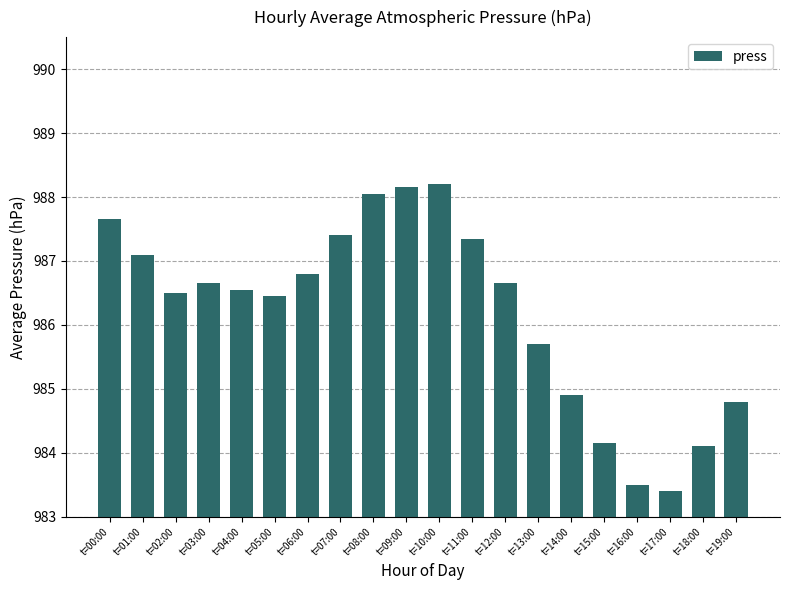

The chart shows a value of 1715.1 at t=10:00. True or false?

False